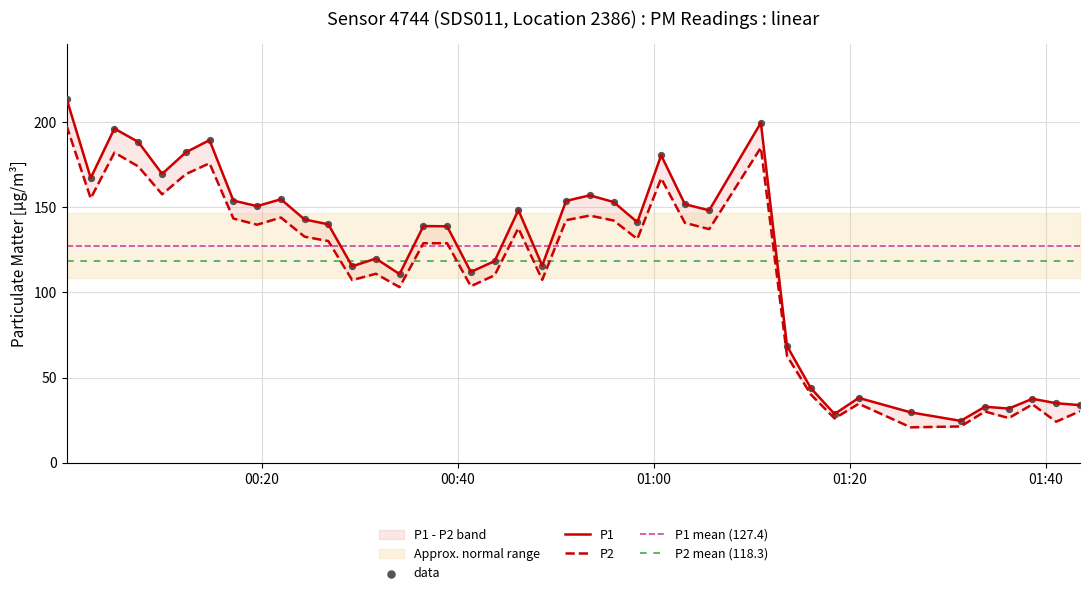

Which series reaches the minimum Y coordinate?

P2